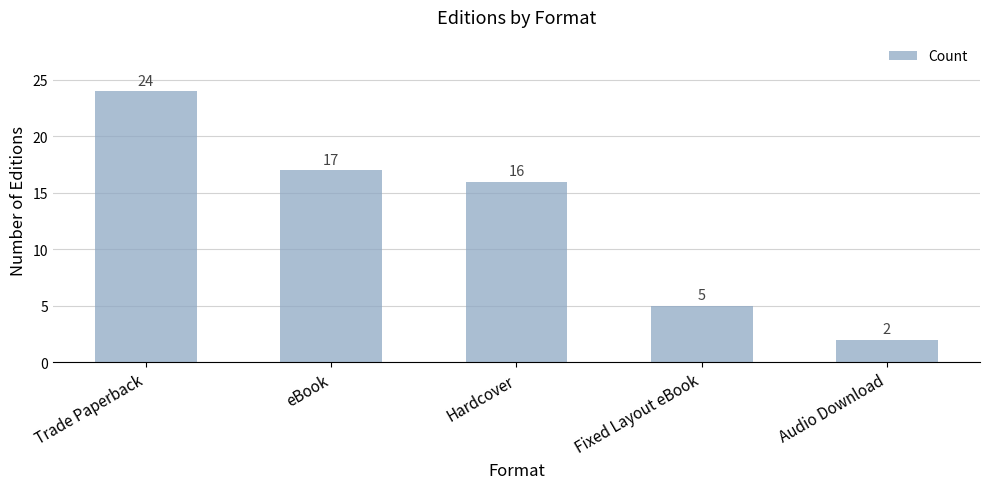

What is the difference between the values at Fixed Layout eBook and eBook?

12